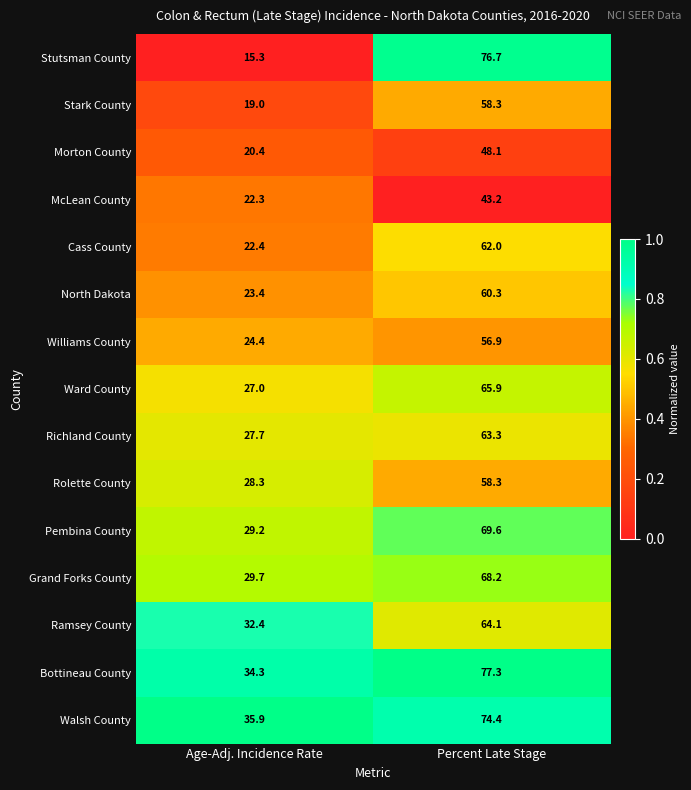

Reading left to right, transcribe all the data shown in this chart.

Stutsman County: 15.3	76.7
Stark County: 19.0	58.3
Morton County: 20.4	48.1
McLean County: 22.3	43.2
Cass County: 22.4	62.0
North Dakota: 23.4	60.3
Williams County: 24.4	56.9
Ward County: 27.0	65.9
Richland County: 27.7	63.3
Rolette County: 28.3	58.3
Pembina County: 29.2	69.6
Grand Forks County: 29.7	68.2
Ramsey County: 32.4	64.1
Bottineau County: 34.3	77.3
Walsh County: 35.9	74.4